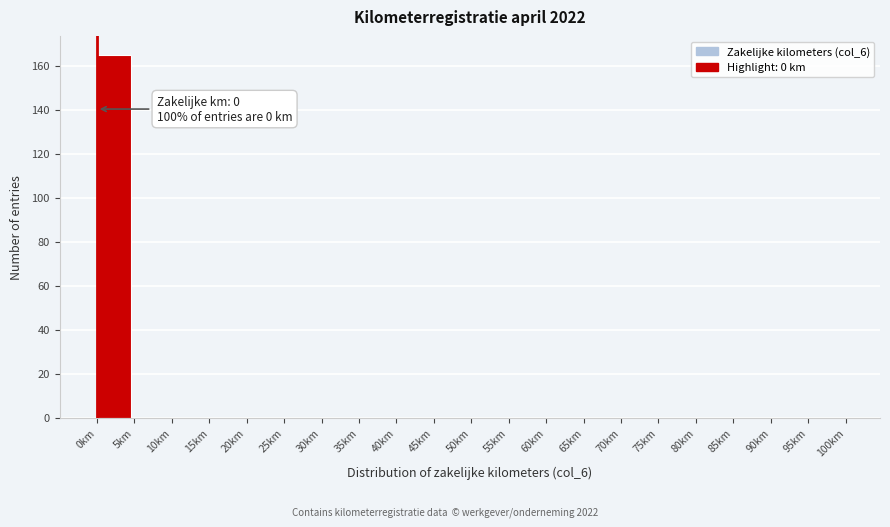

Over which range of the x-axis is the bar tallest?

0 to 5